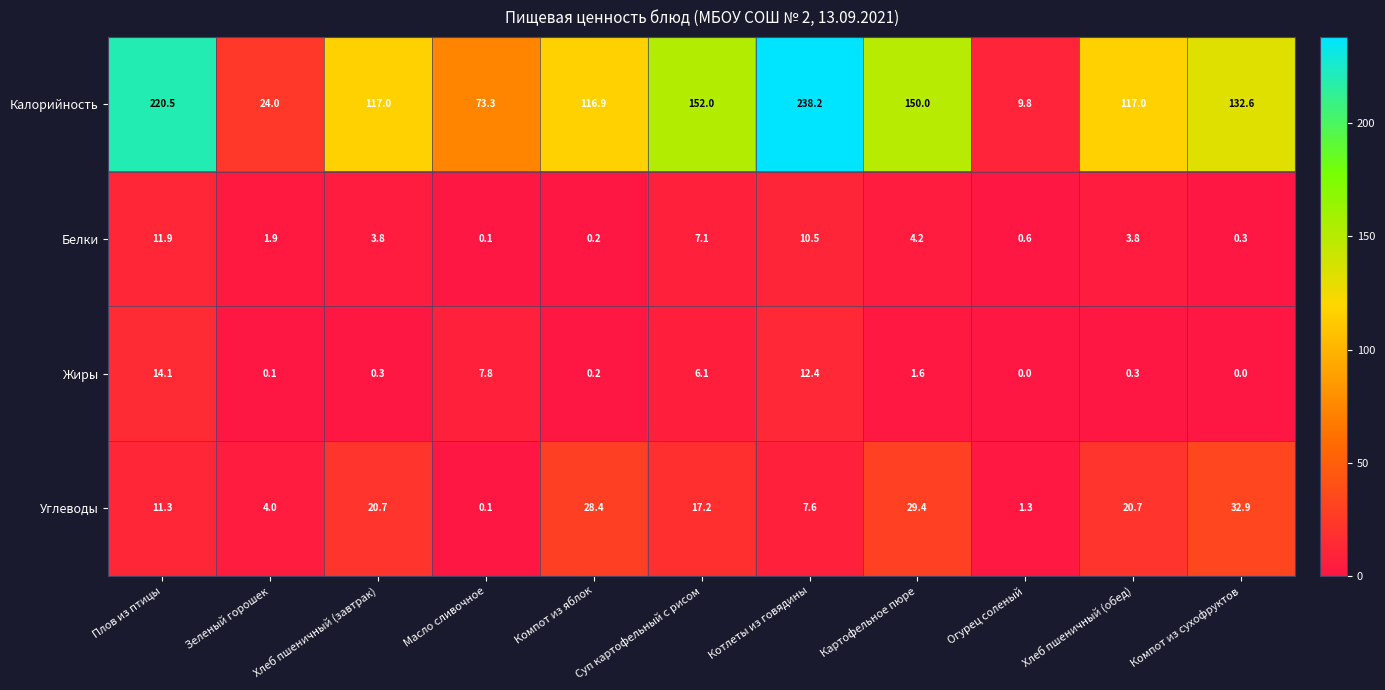

What is the average value of the Калорийность series?

122.8